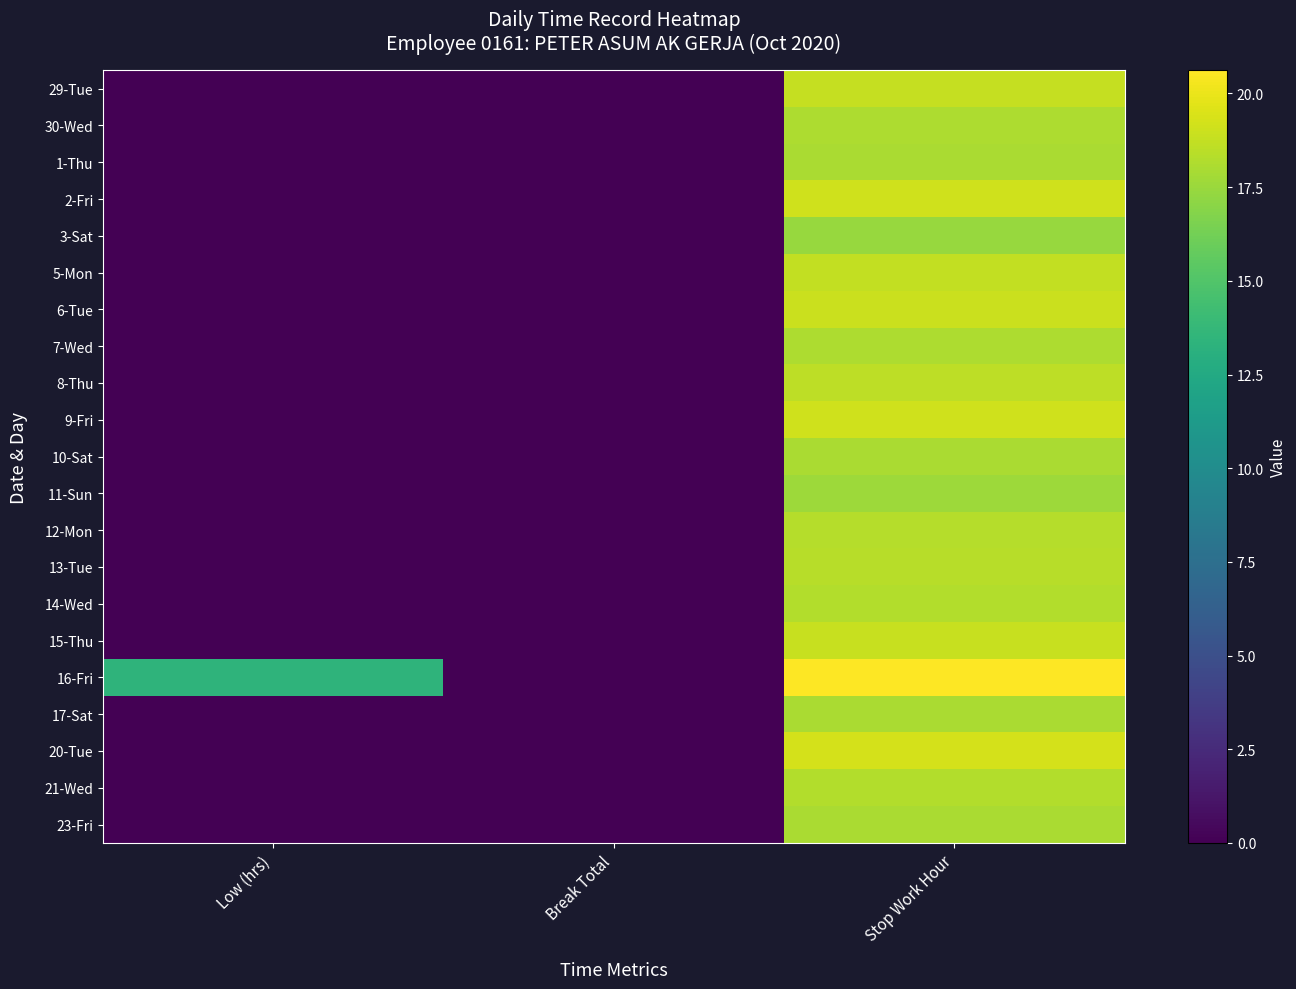

Which series has the largest total across all categories?

16-Fri